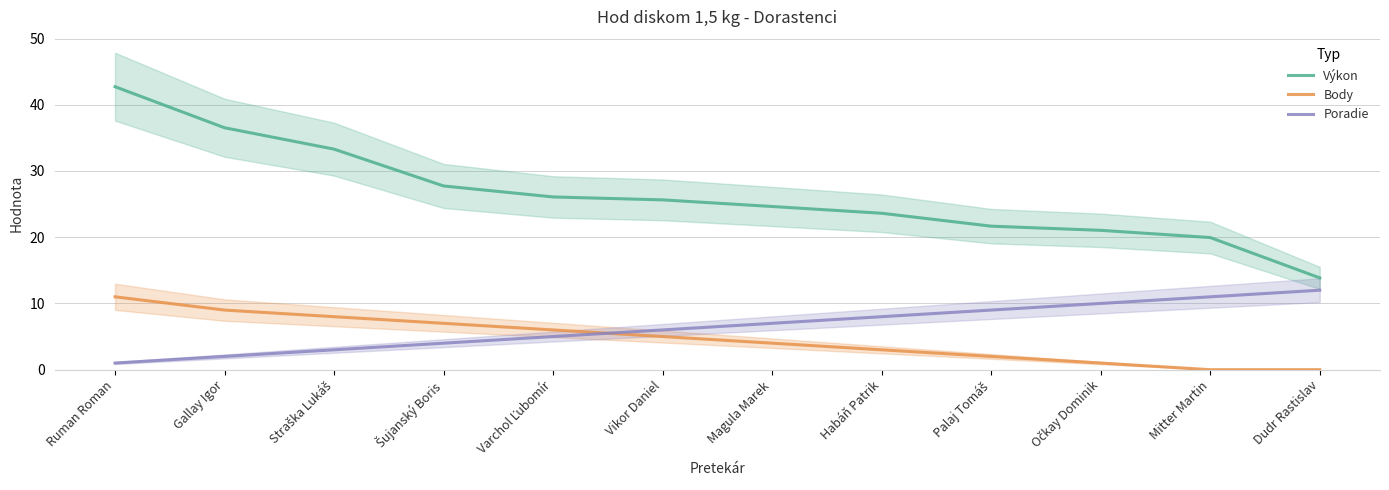

How many lines are shown in the chart?

3